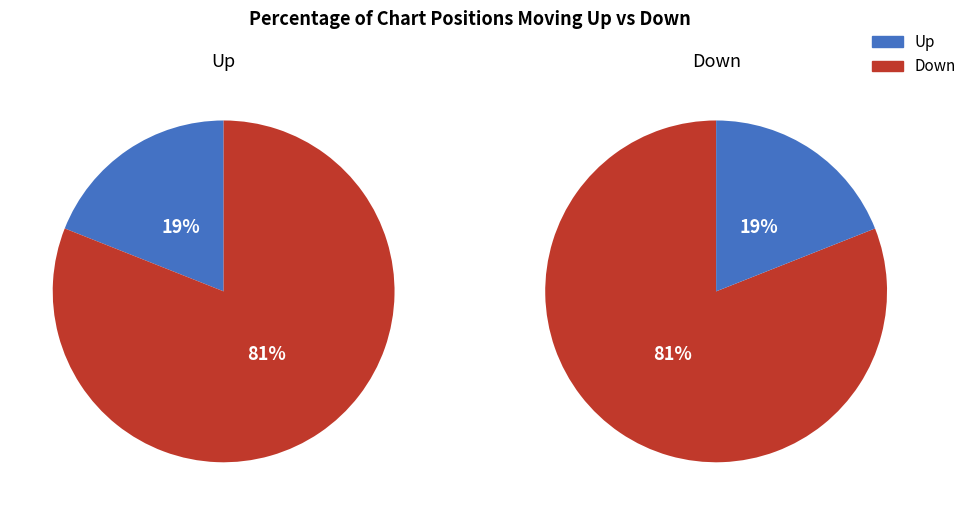

Which slice is the largest?

down